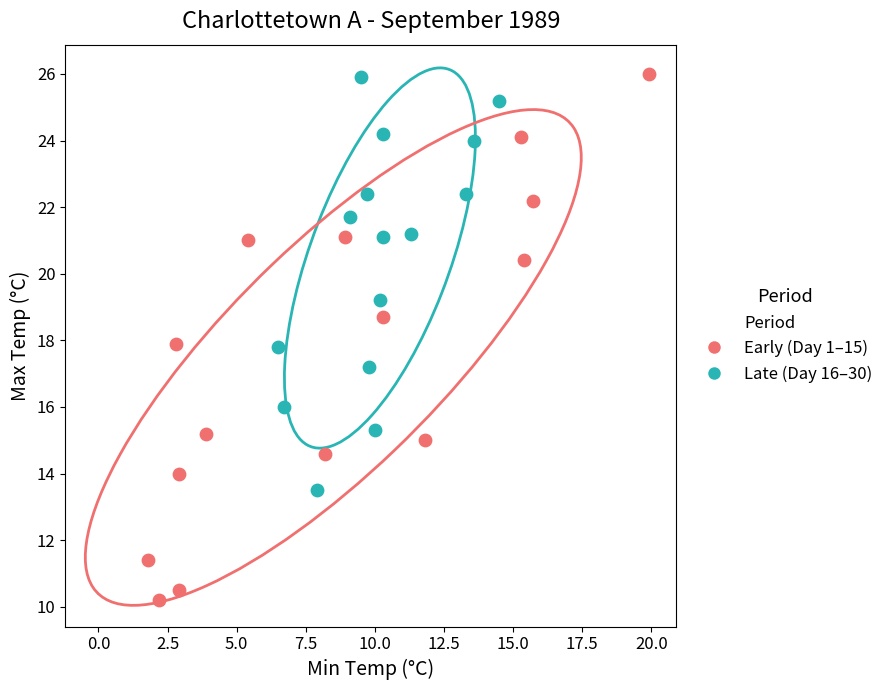

Which series has the widest spread of Y values?

Late (Day 16–30)